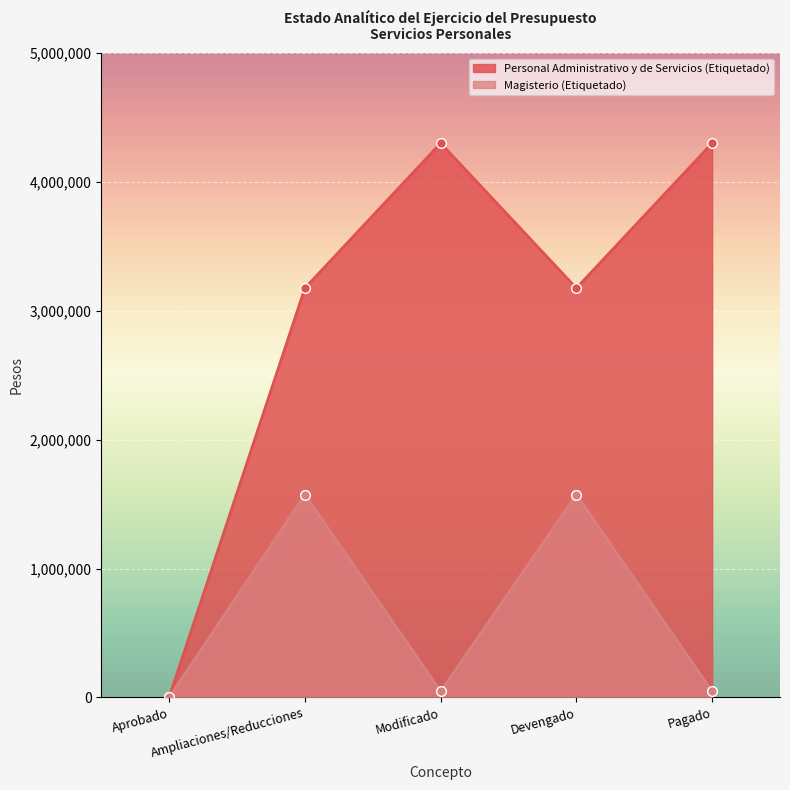

How many Personal Administrativo y de Servicios (Etiquetado) values are between 3176304 and 4301465?

4